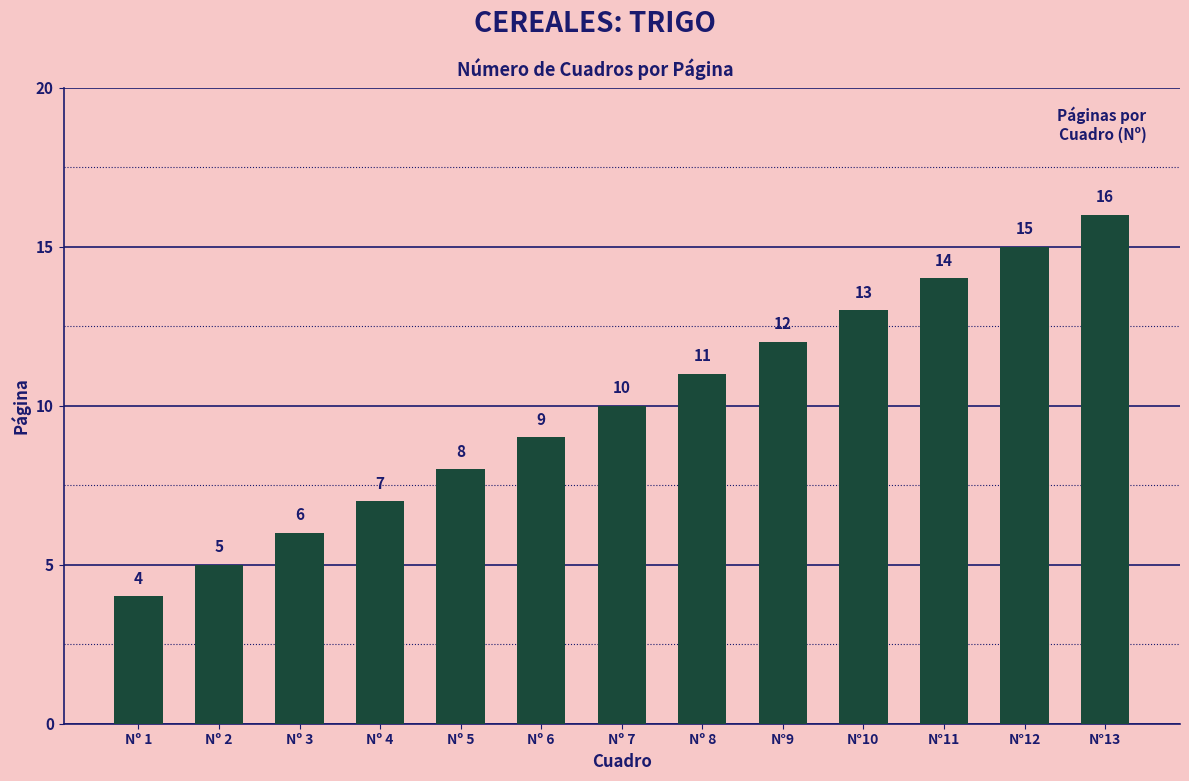

The chart shows a value of 2 at Nº 4. True or false?

False